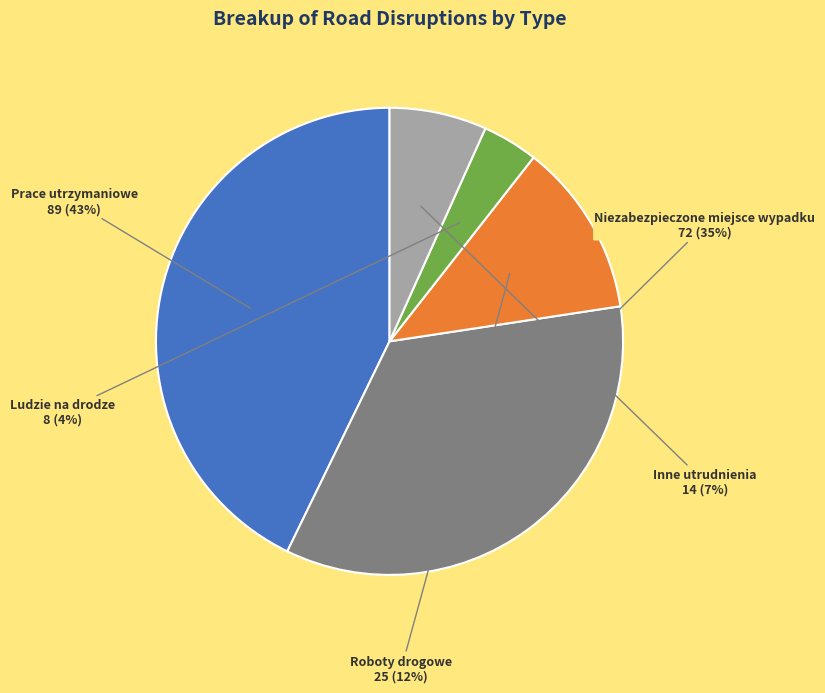

What percentage is the Ludzie na drodze slice, to the nearest percent?

4%